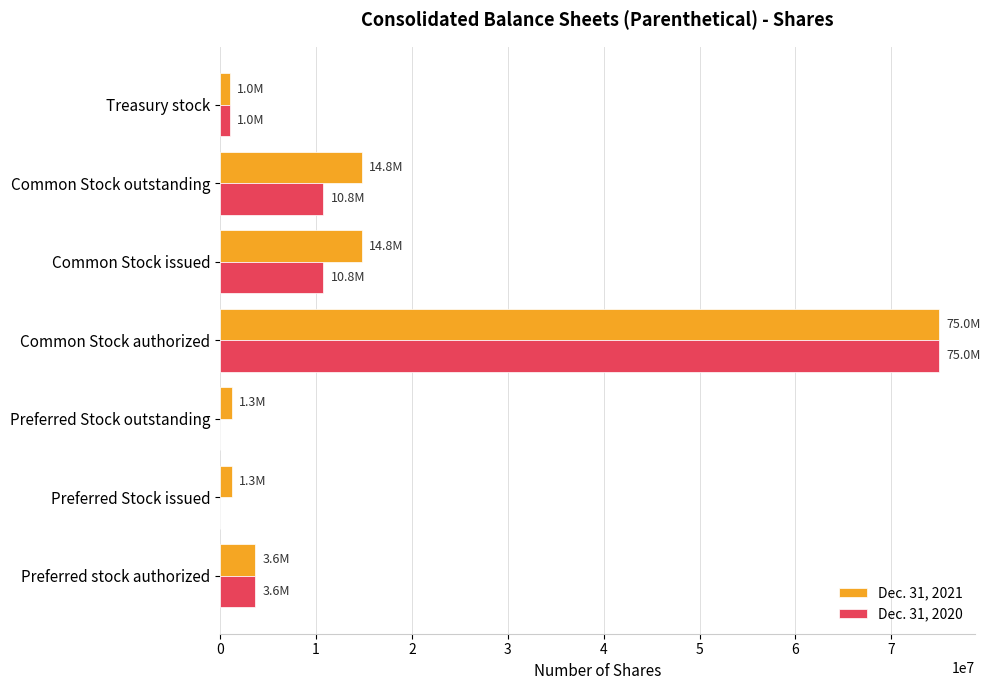

The Dec. 31, 2021 series shows 75000000 at Common Stock authorized. True or false?

True